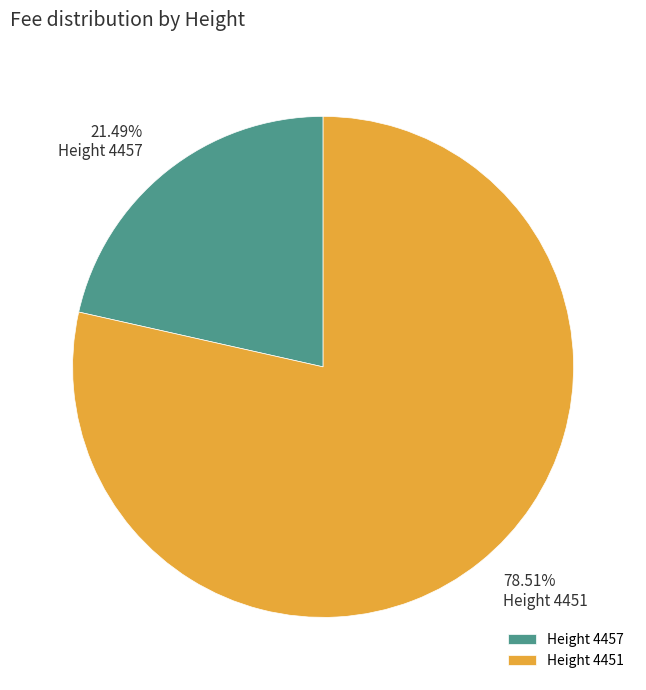

Combined, do Height 4457 and Height 4451 account for over 50%?

Yes